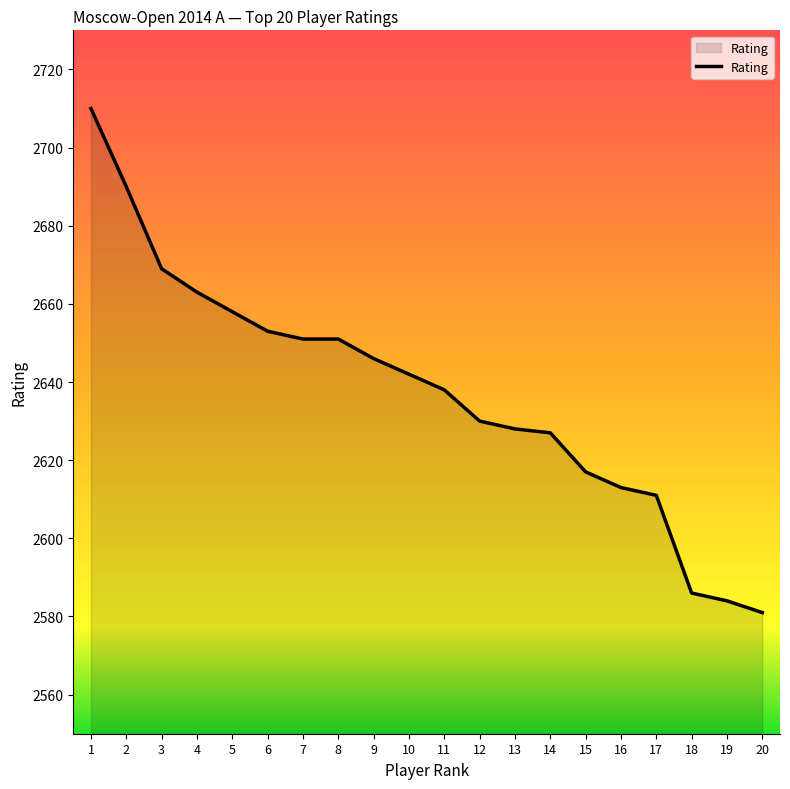

What is the difference between the maximum and minimum values?

129